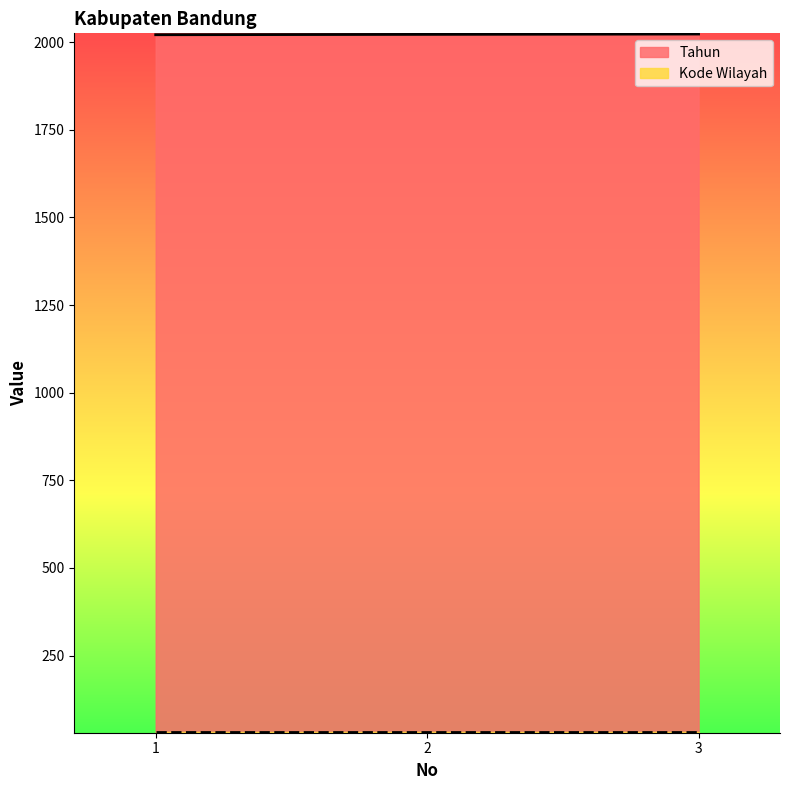

What is the difference between the values at 1 and 2?

1